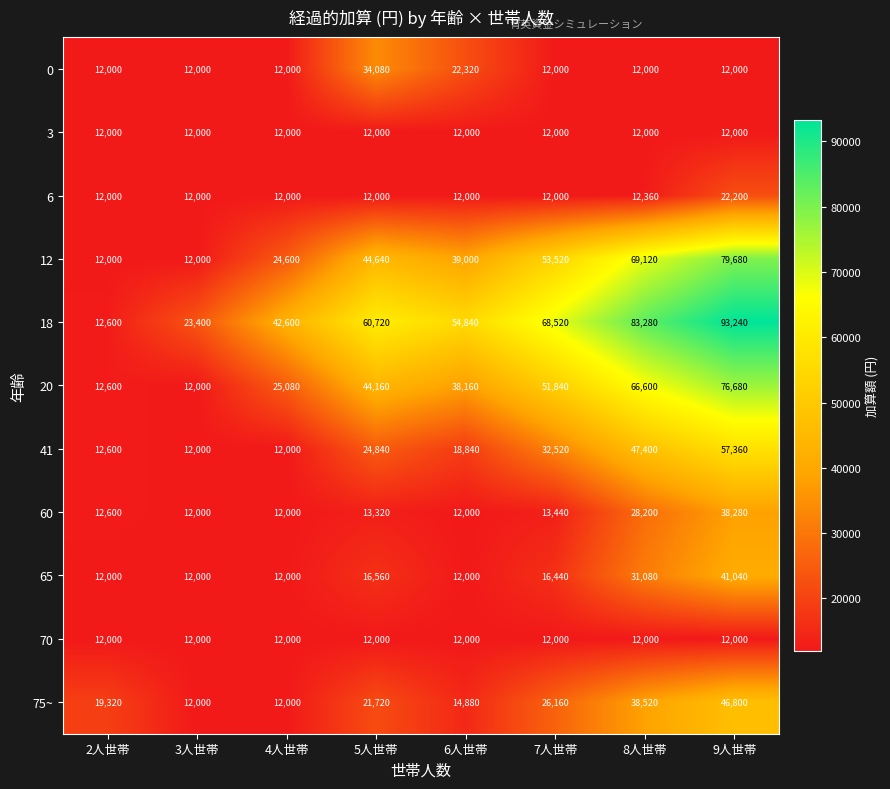

What is the average value of the 12 series?

41820